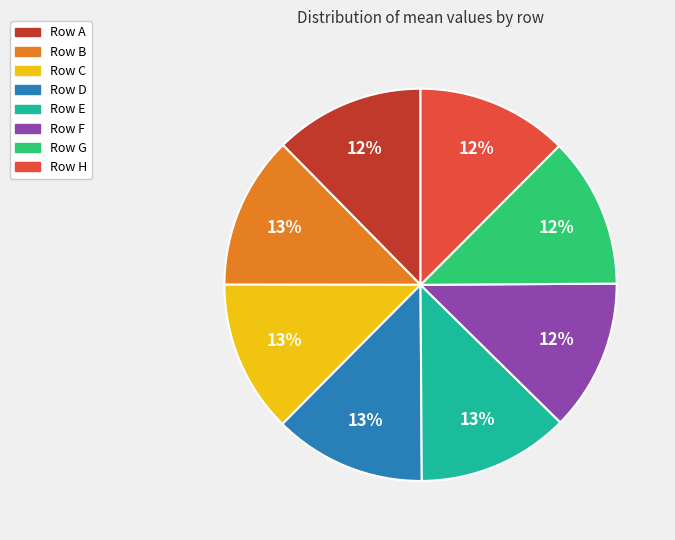

True or false: Row G accounts for 20% of the total.

False